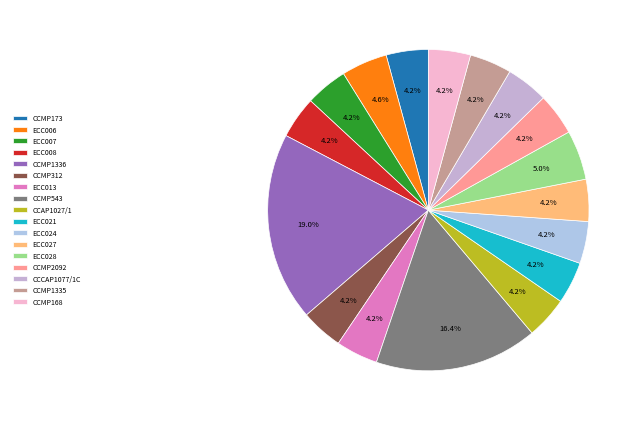

How many segments does this pie chart have?

17